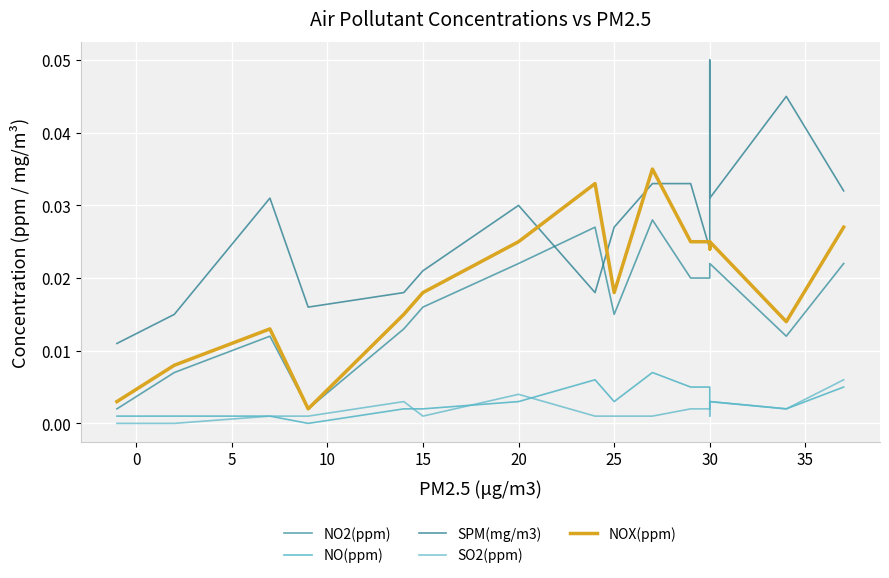

Reading right to left, what are all the values shown in this chart?

NO2(ppm): 0.0	0.0	0.0	0.0	0.0	0.0	0.0	0.0	0.0	0.0	0.0	0.0	0.0	0.0	0.0	0.0	0.0
NO(ppm): 0.0	0.0	0.0	0.0	0.0	0.0	0.0	0.0	0.0	0.0	0.0	0.0	0.0	0.0	0.0	0.0	0.0
SPM(mg/m3): 0.0	0.0	0.0	0.1	0.0	0.0	0.0	0.0	0.0	0.0	0.0	0.0	0.0	0.0	0.0	0.0	0.0
SO2(ppm): 0.0	0.0	0.0	0.0	0.0	0.0	0.0	0.0	0.0	0.0	0.0	0.0	0.0	0.0	0.0	0.0	0.0
NOX(ppm): 0.0	0.0	0.0	0.0	0.0	0.0	0.0	0.0	0.0	0.0	0.0	0.0	0.0	0.0	0.0	0.0	0.0